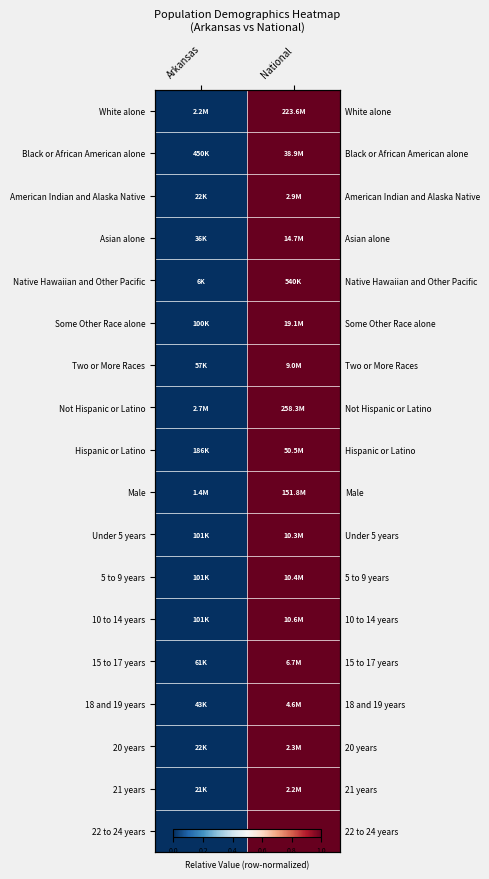

Which category has the lowest value across all series?

Arkansas